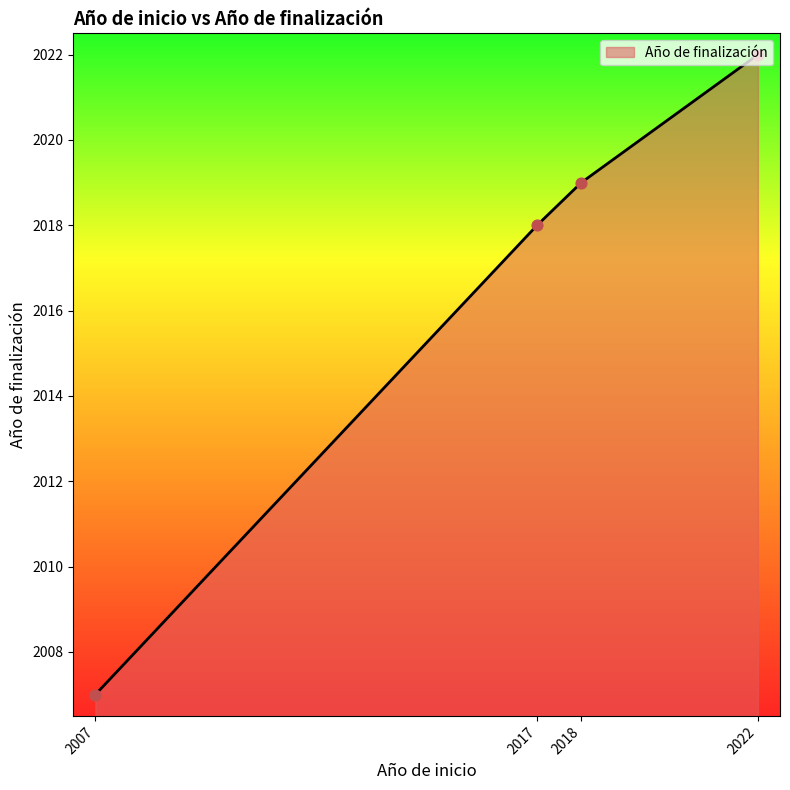

Between 2018 and 2017, which is larger?

2018